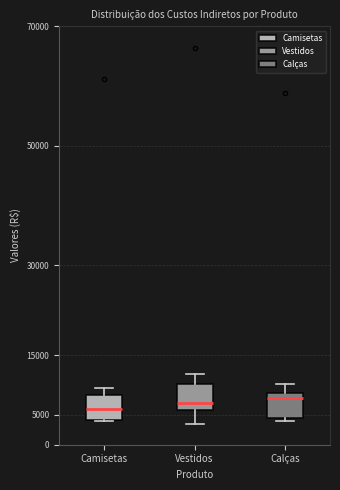

Which box has the lowest median line?

Camisetas